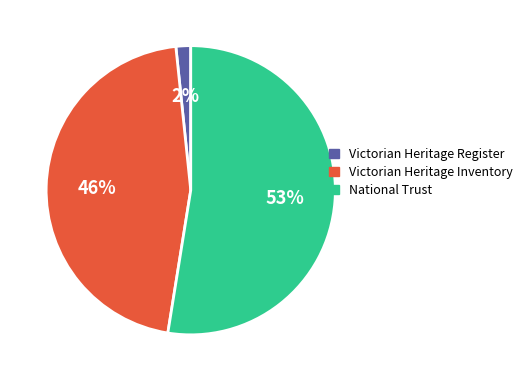

How many slices are in this pie chart?

3